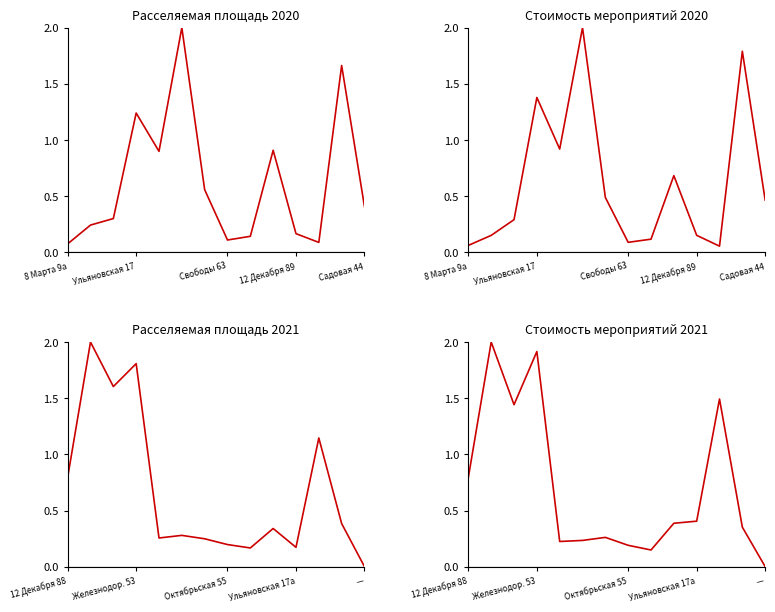

Reading left to right, transcribe all the data shown in this chart.

Расселяемая площадь 2020: 0.1	0.2	0.3	1.2	0.9	2.0	0.6	0.1	0.1	0.9	0.2	0.1	1.7	0.4
Стоимость мероприятий 2020: 0.1	0.2	0.3	1.4	0.9	2.0	0.5	0.1	0.1	0.7	0.2	0.1	1.8	0.5
Расселяемая площадь 2021: 0.8	2.0	1.6	1.8	0.3	0.3	0.2	0.2	0.2	0.3	0.2	1.1	0.4	0.0
Стоимость мероприятий 2021: 0.8	2.0	1.4	1.9	0.2	0.2	0.3	0.2	0.1	0.4	0.4	1.5	0.4	0.0